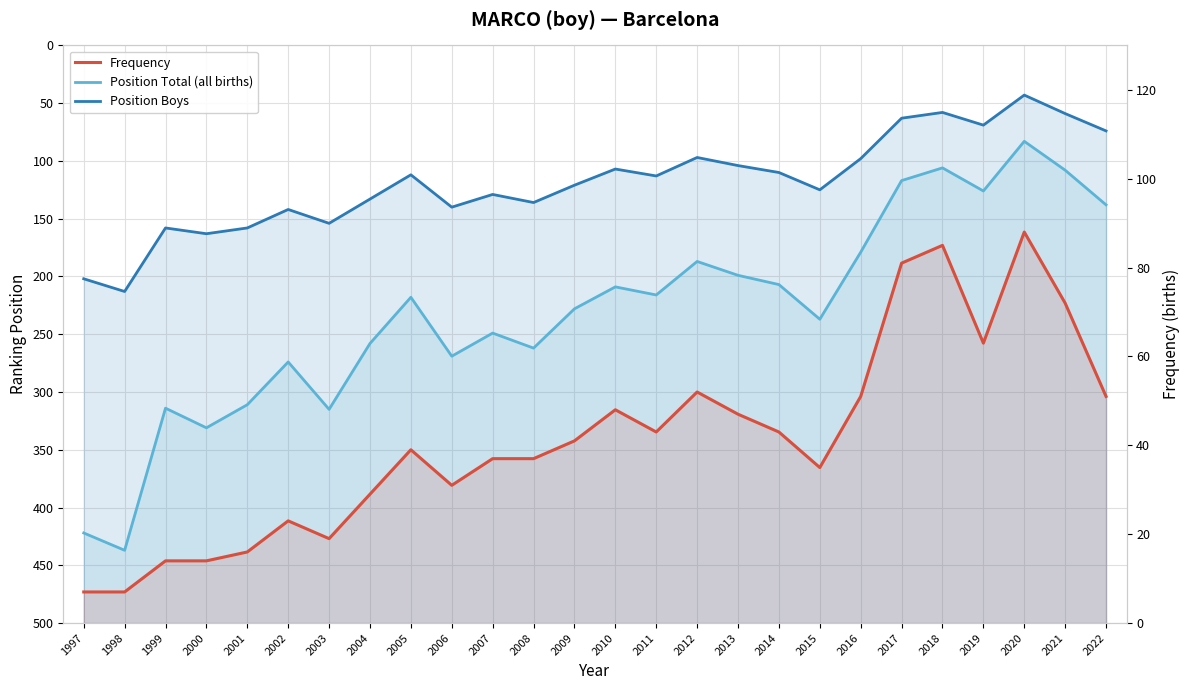

Rank the categories by Position Total (all births) value from lowest to highest.

2020, 2018, 2021, 2017, 2019, 2022, 2016, 2012, 2013, 2014, 2010, 2011, 2005, 2009, 2015, 2007, 2004, 2008, 2006, 2002, 2001, 1999, 2003, 2000, 1997, 1998